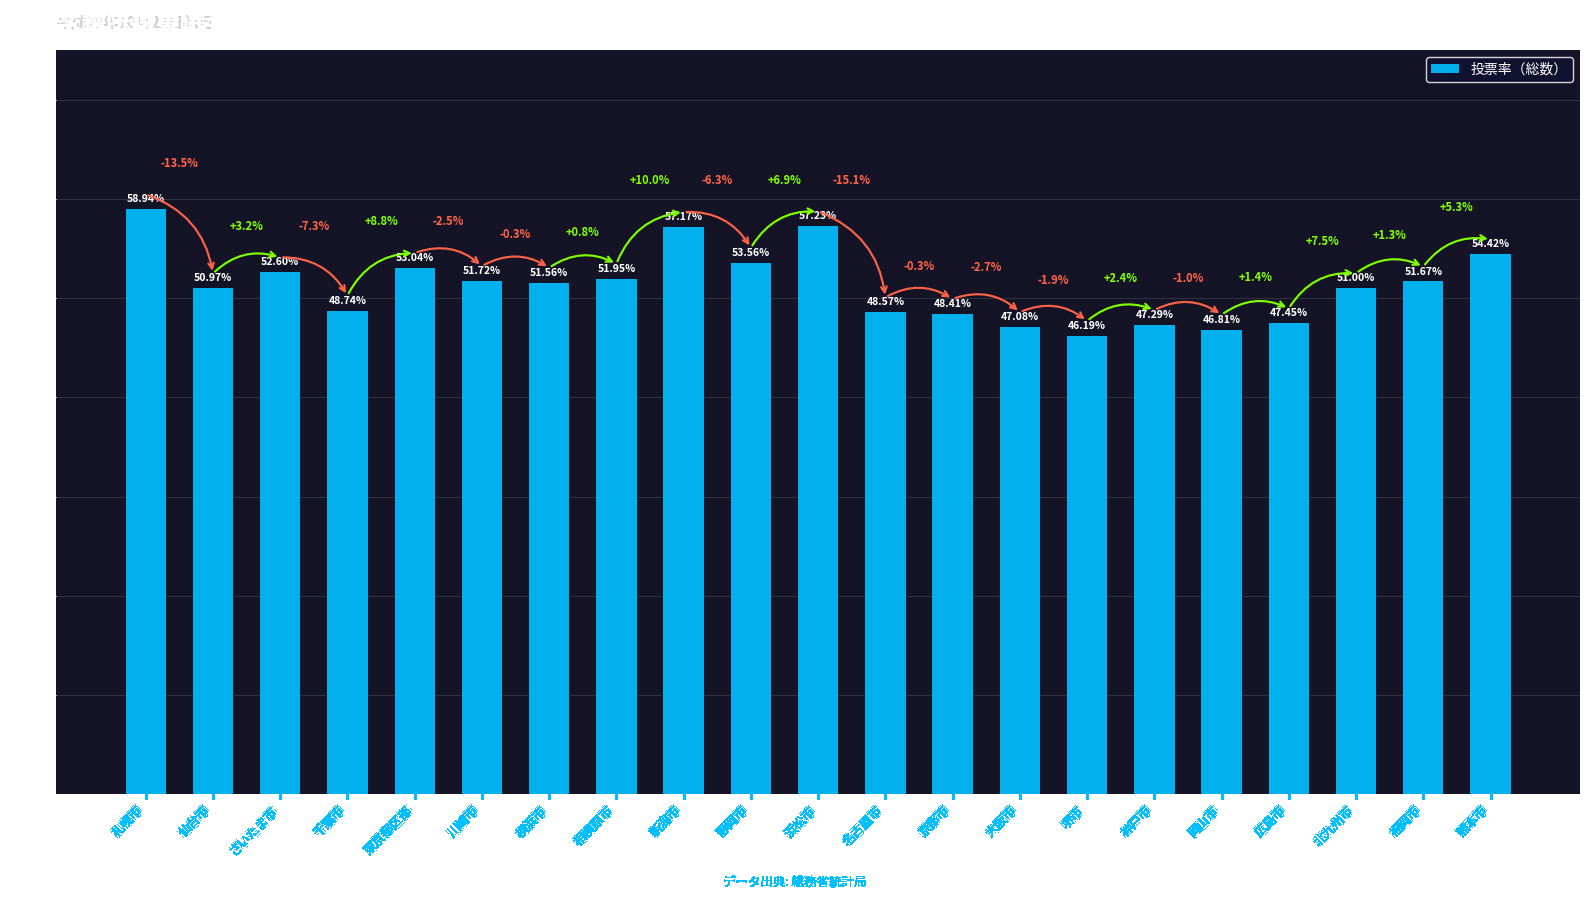

List the labels in order of value, smallest first.

堺市, 岡山市, 大阪市, 神戸市, 広島市, 京都市, 名古屋市, 千葉市, 仙台市, 北九州市, 横浜市, 福岡市, 川崎市, 相模原市, さいたま市, 東京都区部, 静岡市, 熊本市, 新潟市, 浜松市, 札幌市